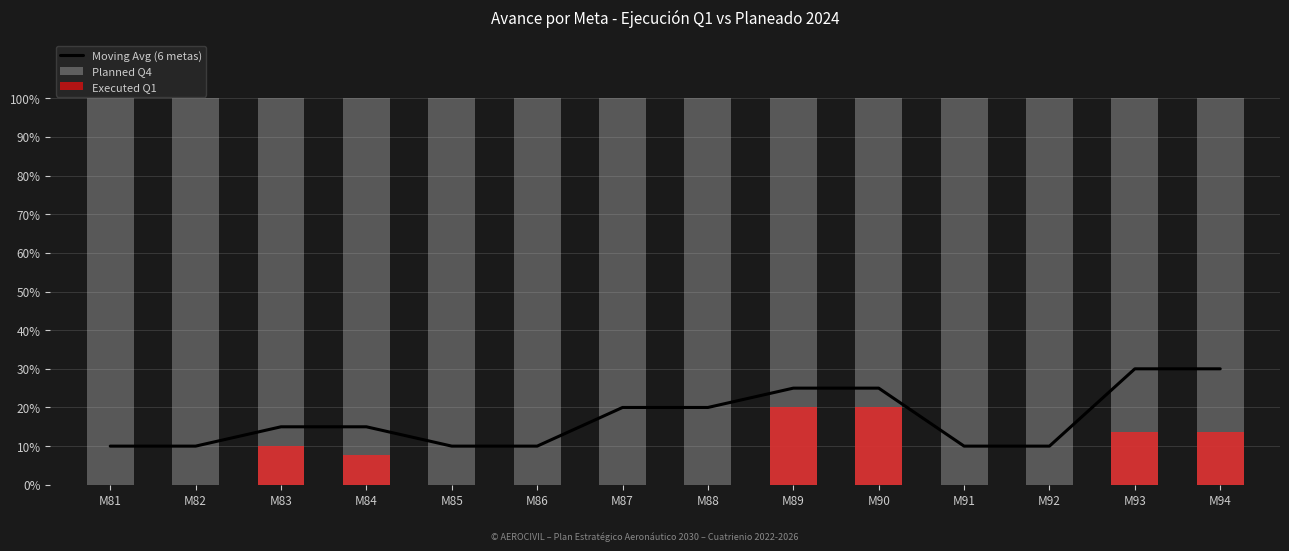

What is the difference between the maximum and minimum values in the Executed Q1 series?

0.2